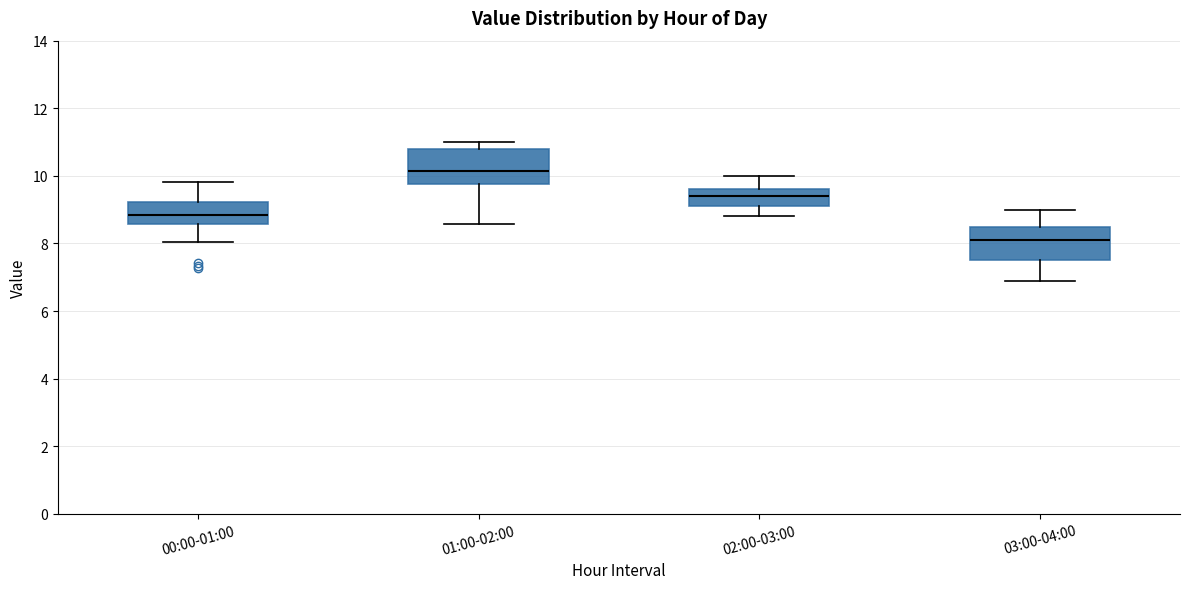

Where does the lower whisker of the box for 03:00-04:00 end on the y-axis? The values are not printed on the chart, so give them approximately, as read against the axis.

7.0